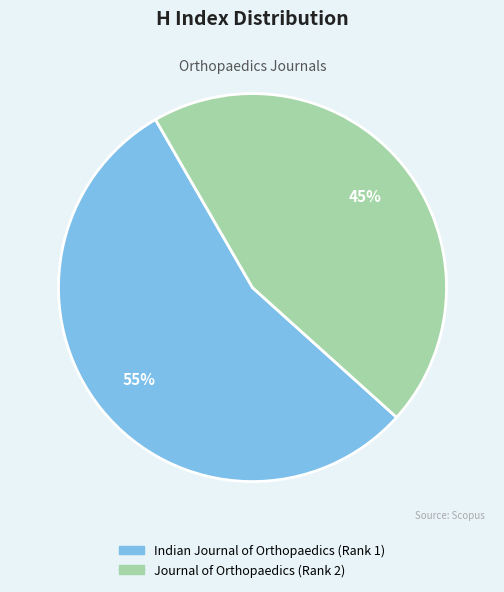

What percentage is the Indian Journal of Orthopaedics (Rank 1) slice, to the nearest percent?

55%